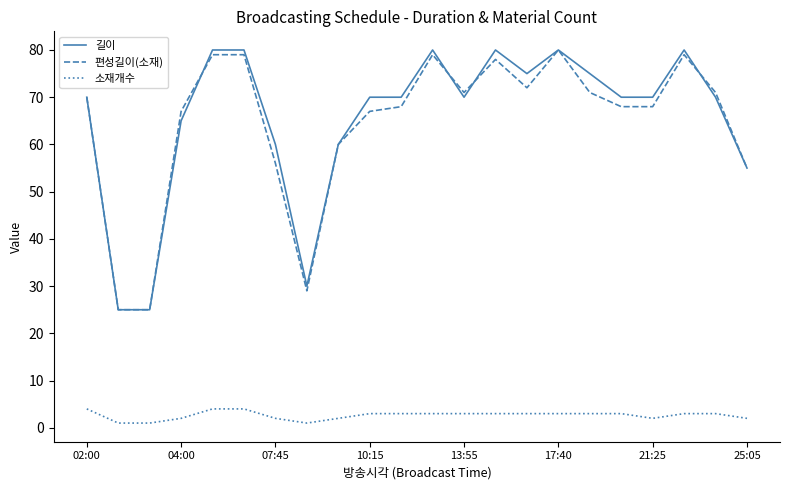

What is the sum of all 길이 values?

1440